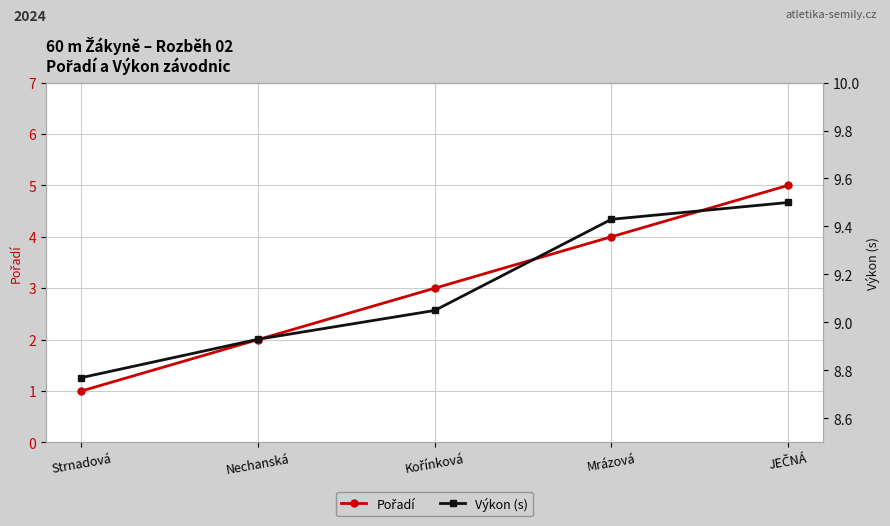

At Mrázová, list the series in order from smallest to largest.

Pořadí, Výkon (s)